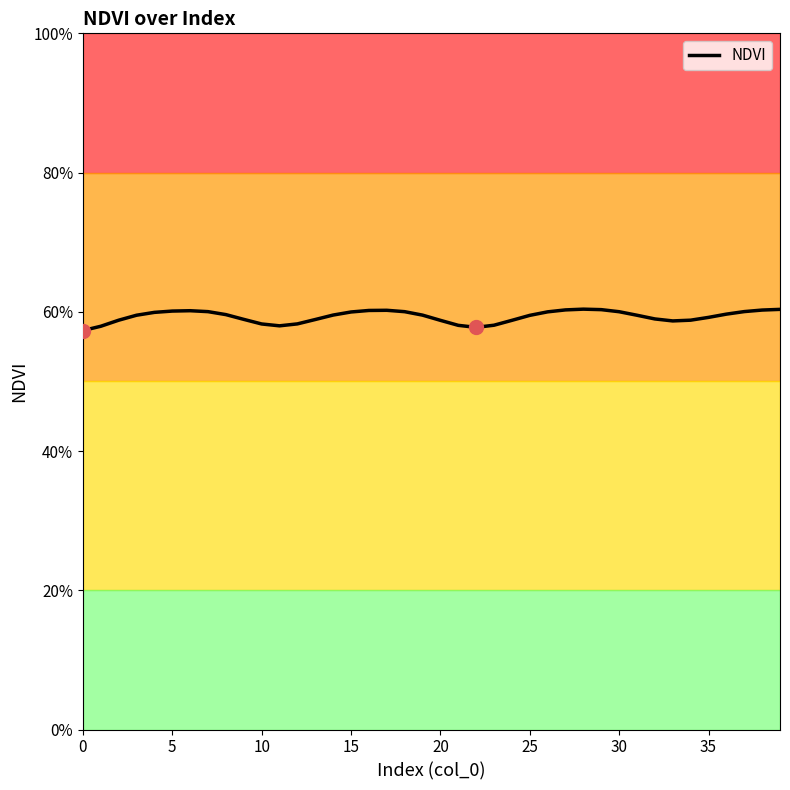

What is the sum of all values?

23.7